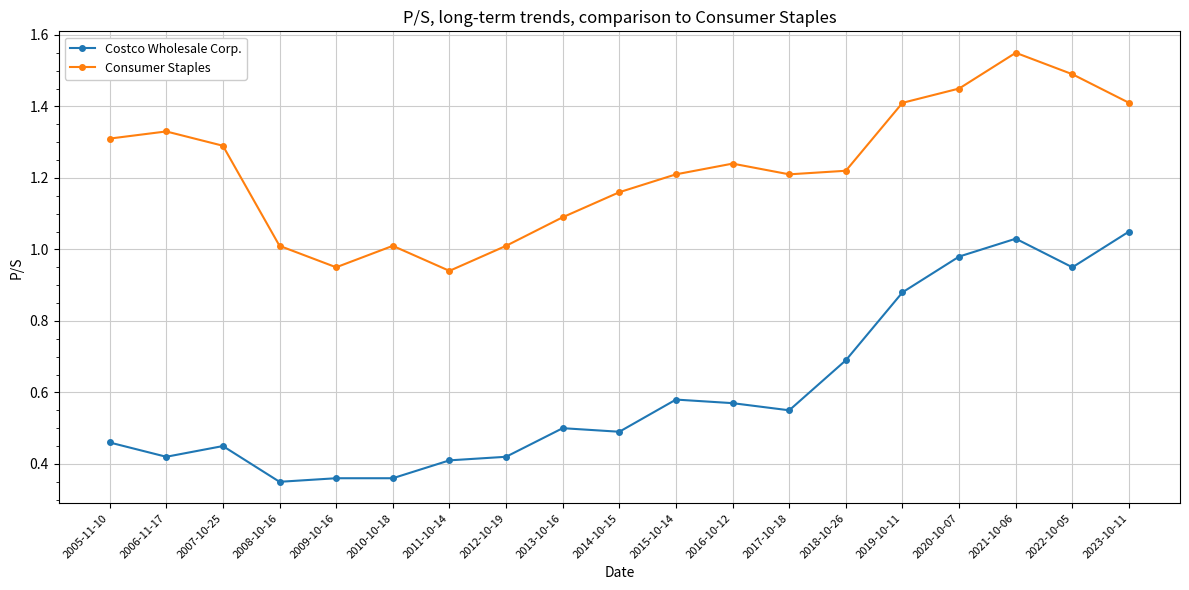

Rank the series at 2013-10-16 from highest to lowest value.

Consumer Staples, Costco Wholesale Corp.